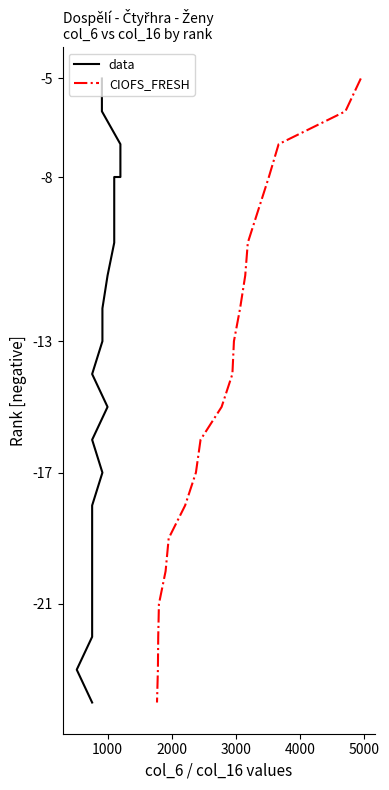

True or false: data and CIOFS_FRESH intersect in this chart.

False